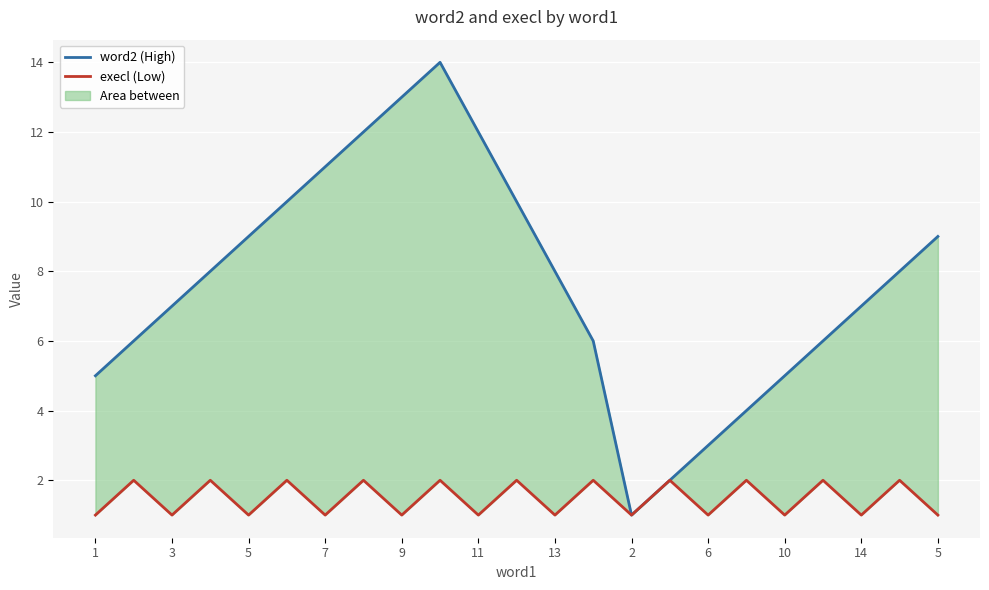

At 1, list the series in order from smallest to largest.

execl, word2